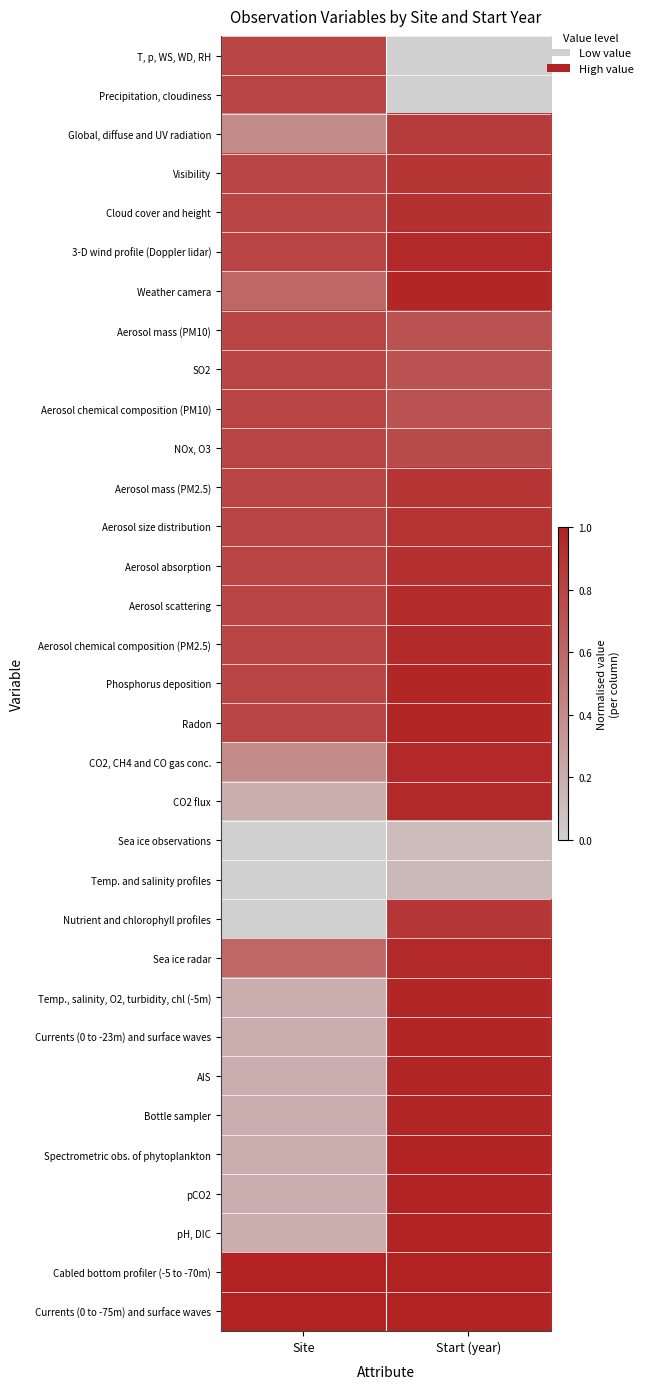

Reading right to left, list all the values displayed in this chart.

T, p, WS, WD, RH: Start (year)=0.0	Site=0.8
Precipitation, cloudiness: Start (year)=0.0	Site=0.8
Global, diffuse and UV radiation: Start (year)=0.9	Site=0.4
Visibility: Start (year)=0.9	Site=0.8
Cloud cover and height: Start (year)=0.9	Site=0.8
3-D wind profile (Doppler lidar): Start (year)=1.0	Site=0.8
Weather camera: Start (year)=1.0	Site=0.6
Aerosol mass (PM10): Start (year)=0.7	Site=0.8
SO2: Start (year)=0.7	Site=0.8
Aerosol chemical composition (PM10): Start (year)=0.7	Site=0.8
NOx, O3: Start (year)=0.8	Site=0.8
Aerosol mass (PM2.5): Start (year)=0.9	Site=0.8
Aerosol size distribution: Start (year)=0.9	Site=0.8
Aerosol absorption: Start (year)=0.9	Site=0.8
Aerosol scattering: Start (year)=0.9	Site=0.8
Aerosol chemical composition (PM2.5): Start (year)=0.9	Site=0.8
Phosphorus deposition: Start (year)=1.0	Site=0.8
Radon: Start (year)=1.0	Site=0.8
CO2, CH4 and CO gas conc.: Start (year)=1.0	Site=0.4
CO2 flux: Start (year)=1.0	Site=0.2
Sea ice observations: Start (year)=0.1	Site=0.0
Temp. and salinity profiles: Start (year)=0.1	Site=0.0
Nutrient and chlorophyll profiles: Start (year)=0.9	Site=0.0
Sea ice radar: Start (year)=1.0	Site=0.6
Temp., salinity, O2, turbidity, chl (-5m): Start (year)=1.0	Site=0.2
Currents (0 to -23m) and surface waves: Start (year)=1.0	Site=0.2
AIS: Start (year)=1.0	Site=0.2
Bottle sampler: Start (year)=1.0	Site=0.2
Spectrometric obs. of phytoplankton: Start (year)=1.0	Site=0.2
pCO2: Start (year)=1.0	Site=0.2
pH, DIC: Start (year)=1.0	Site=0.2
Cabled bottom profiler (-5 to -70m): Start (year)=1.0	Site=1.0
Currents (0 to -75m) and surface waves: Start (year)=1.0	Site=1.0